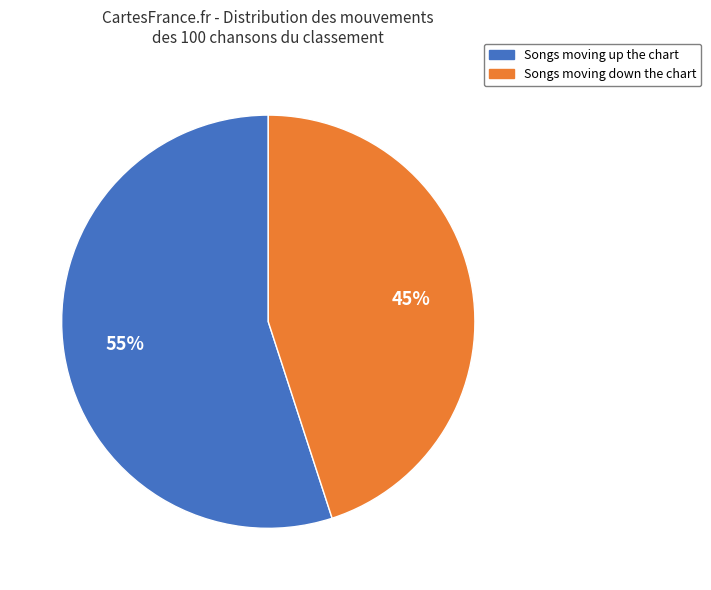

To the nearest percent, what is the average slice percentage?

50%